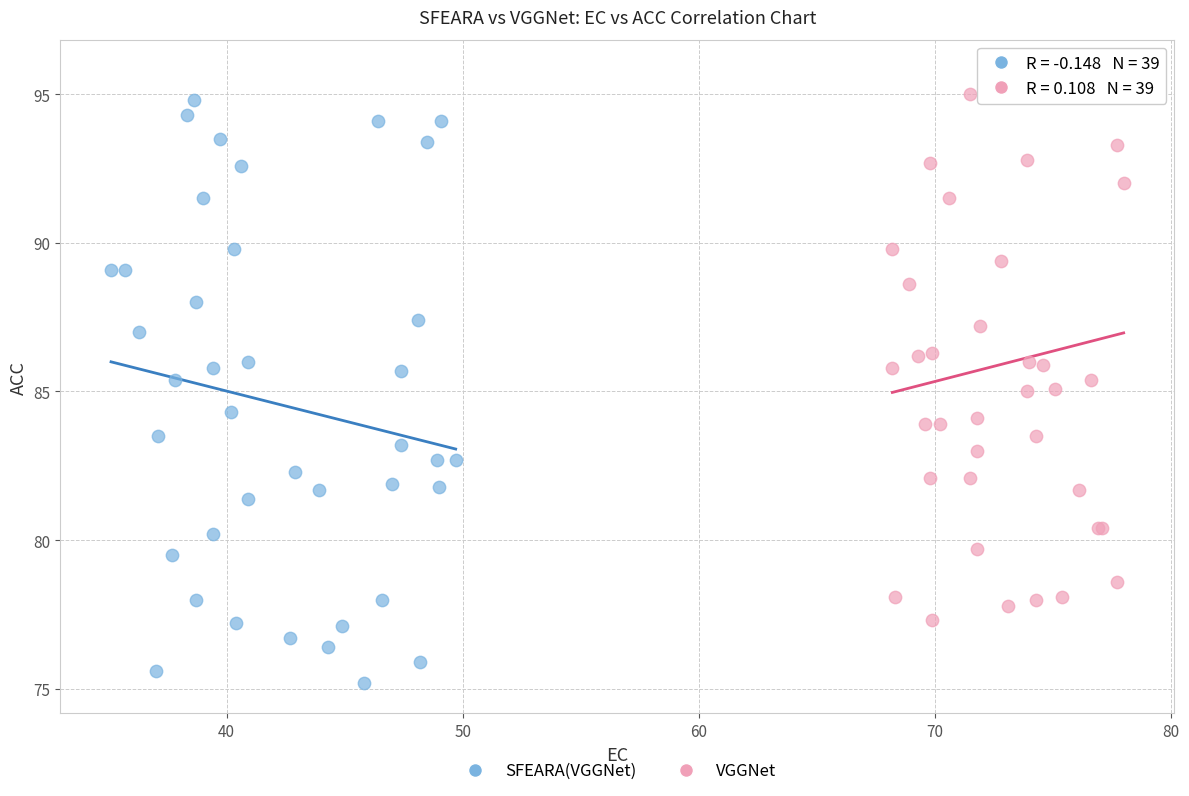

Which series contains the highest Y value?

VGGNet